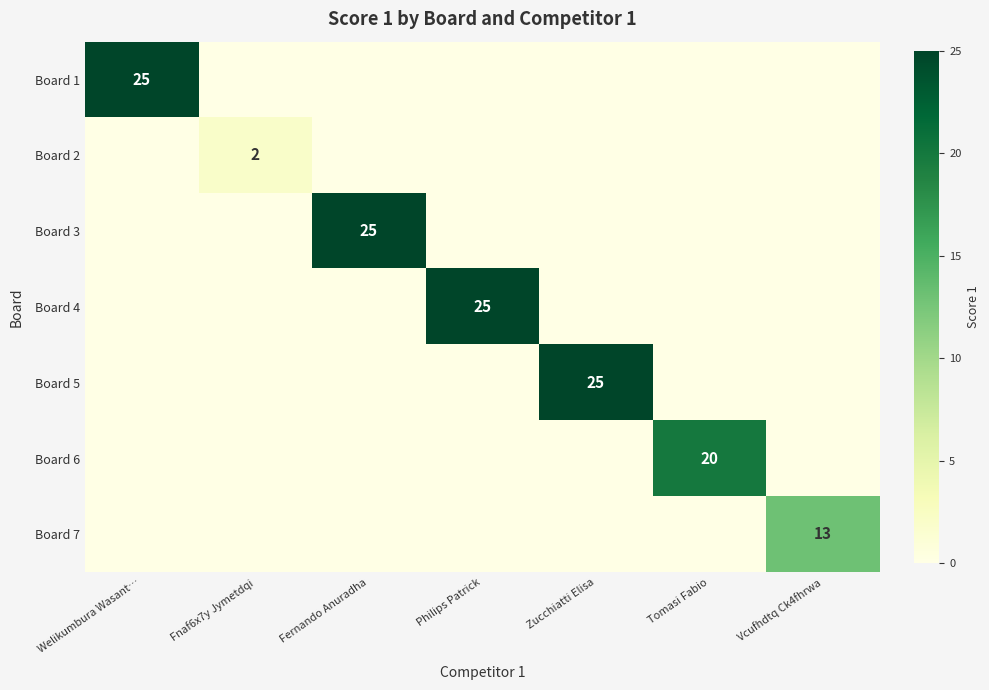

Is it true that Board 2 equals 2 at Fnaf6x7y Jymetdqi?

True